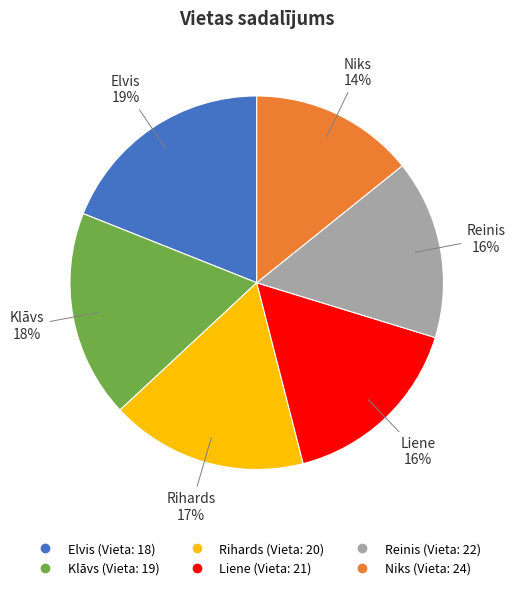

To the nearest percent, what is the combined percentage of Elvis and Rihards?

36%